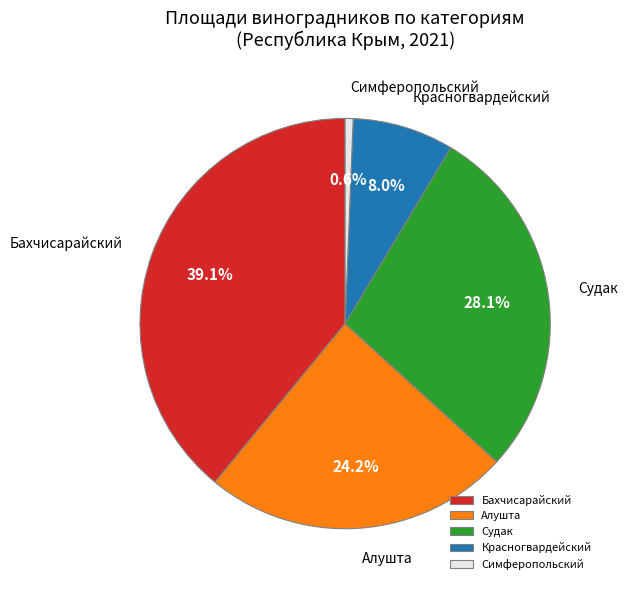

To the nearest percent, what is the difference between the Красногвардейский and Бахчисарайский slice percentages?

31%